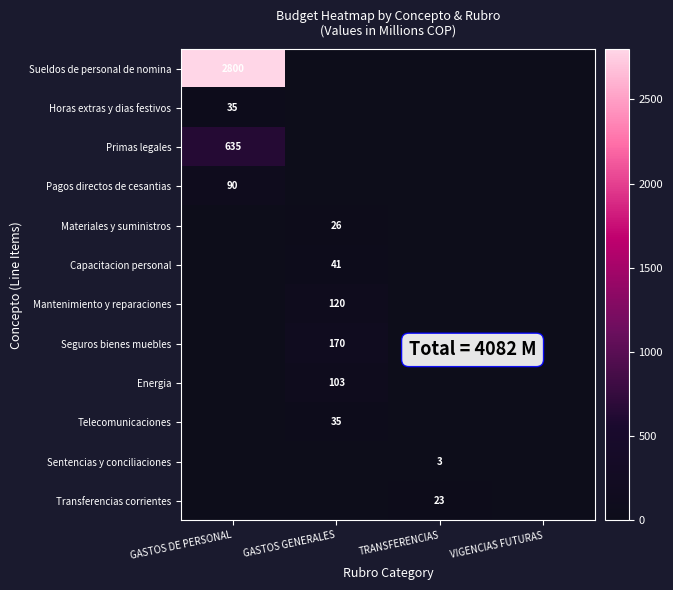

True or false: Materiales y suministros has a value of 34 at GASTOS GENERALES.

False